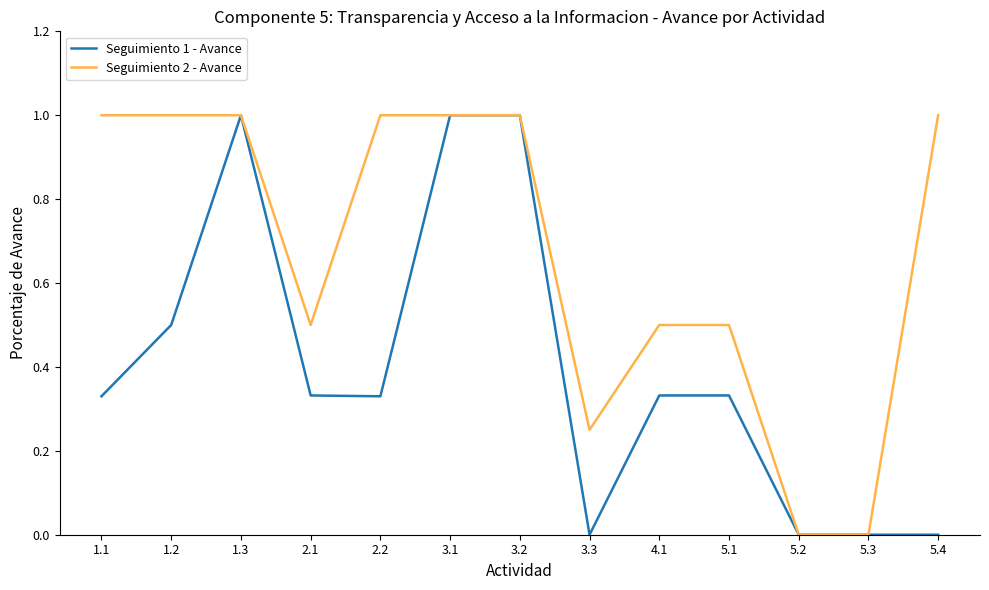

What is the maximum value for Seguimiento 1 - Avance?

1.0